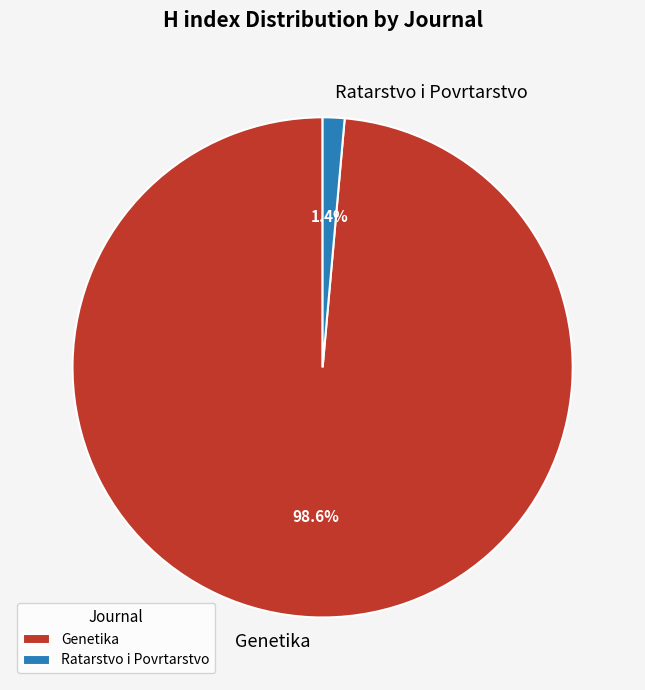

Does any single category account for the majority?

Yes